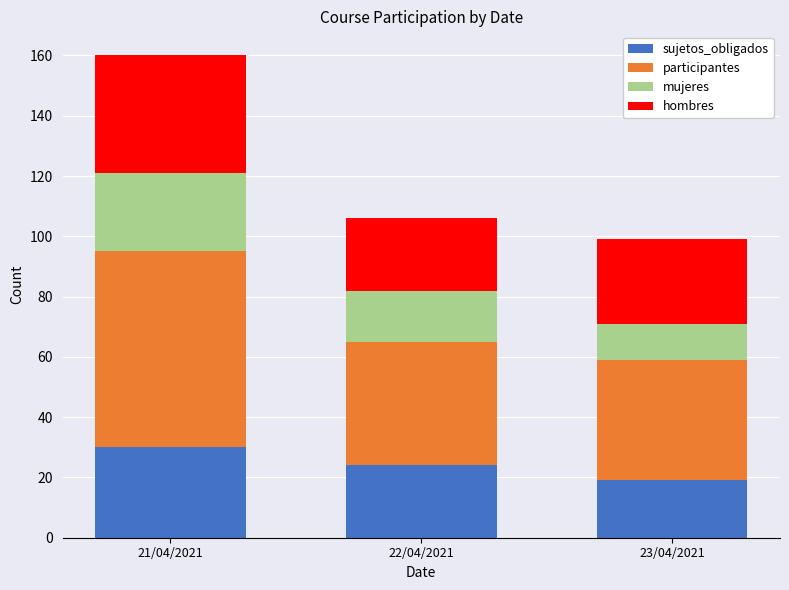

What is the lowest value of the sujetos_obligados series?

19